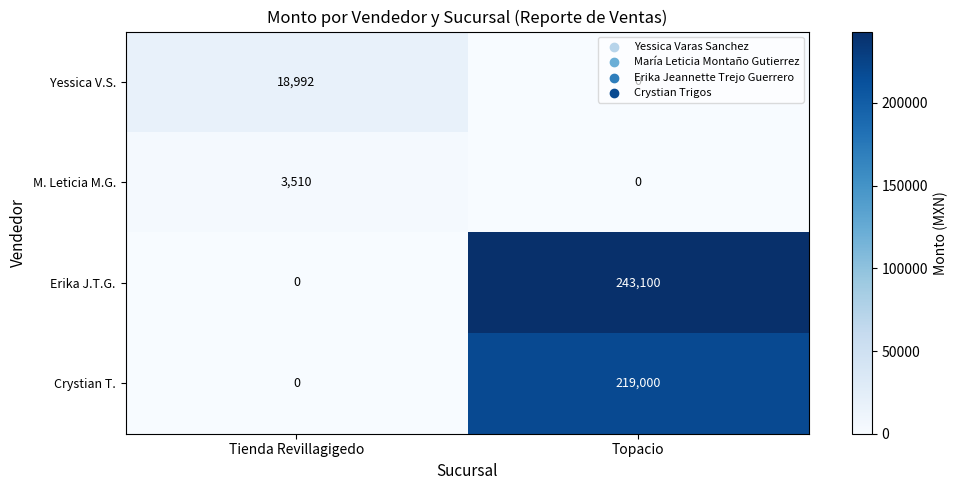

At which label does Erika J.T.G. reach its minimum?

Tienda Revillagigedo